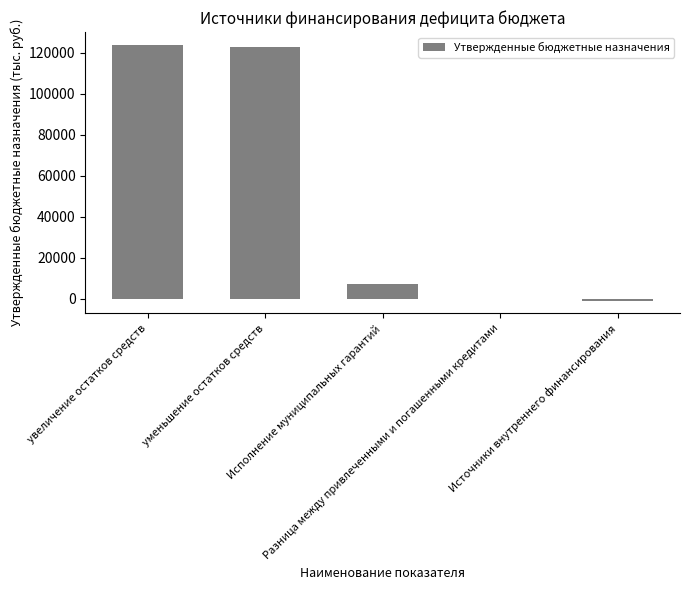

Reading left to right, transcribe all the data shown in this chart.

увеличение остатков средств=123947.8	уменьшение остатков средств=122902.4	Исполнение муниципальных гарантий=7000.0	Разница между привлеченными и погашенными кредитами=0.0	Источники внутреннего финансирования=-1045.4